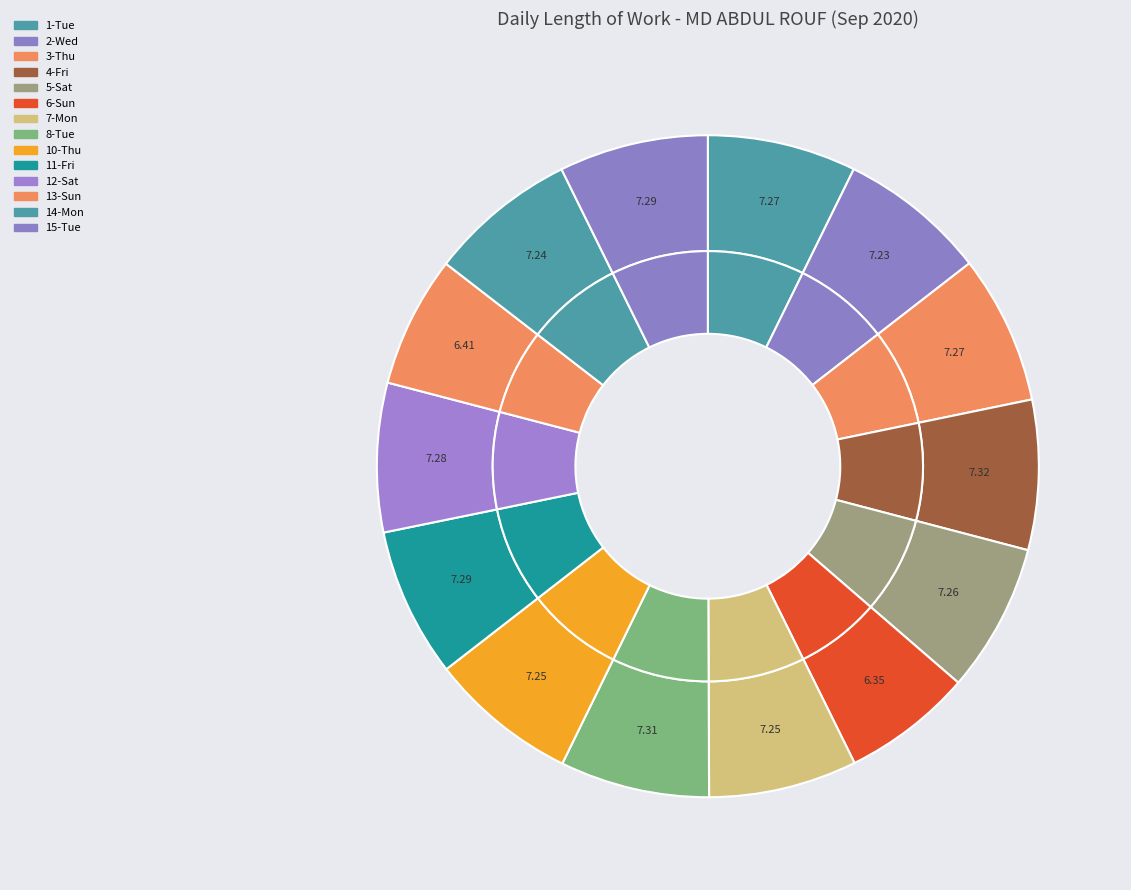

Which slice is the largest?

4-Fri